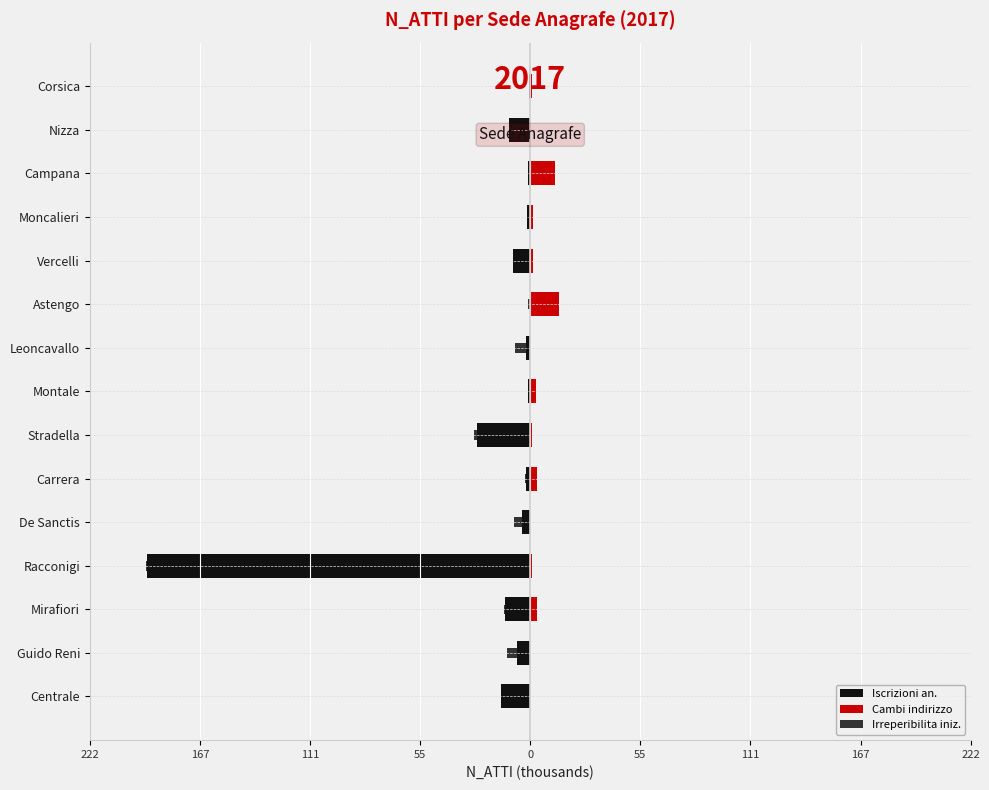

At Moncalieri, list the series in order from smallest to largest.

Iscrizioni an., Irreperibilita iniz., Cambi indirizzo